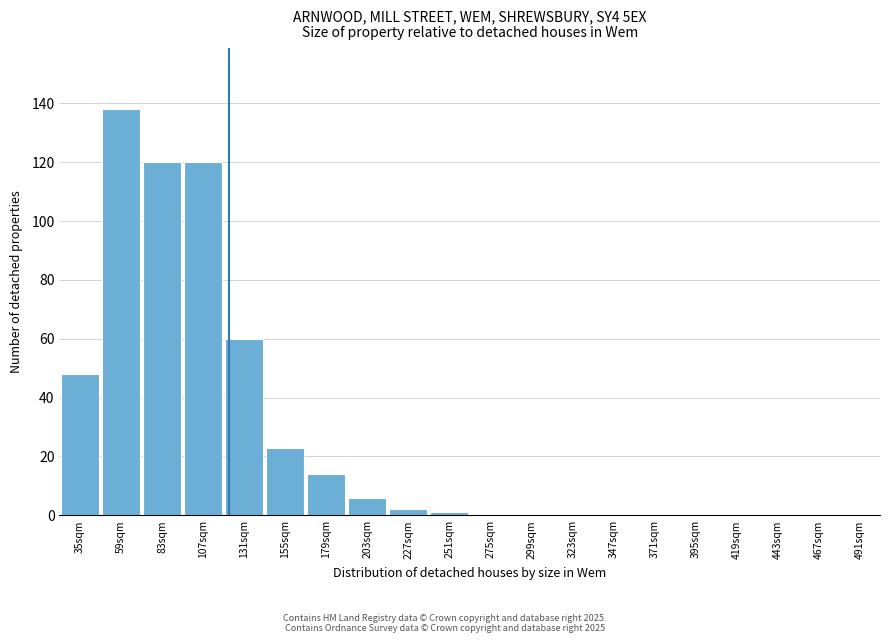

Reading left to right, extract all data points from this chart.

35sqm=48	59sqm=138	83sqm=120	107sqm=120	131sqm=60	155sqm=23	179sqm=14	203sqm=6	227sqm=2	251sqm=1	275sqm=0	299sqm=0	323sqm=0	347sqm=0	371sqm=0	395sqm=0	419sqm=0	443sqm=0	467sqm=0	491sqm=0